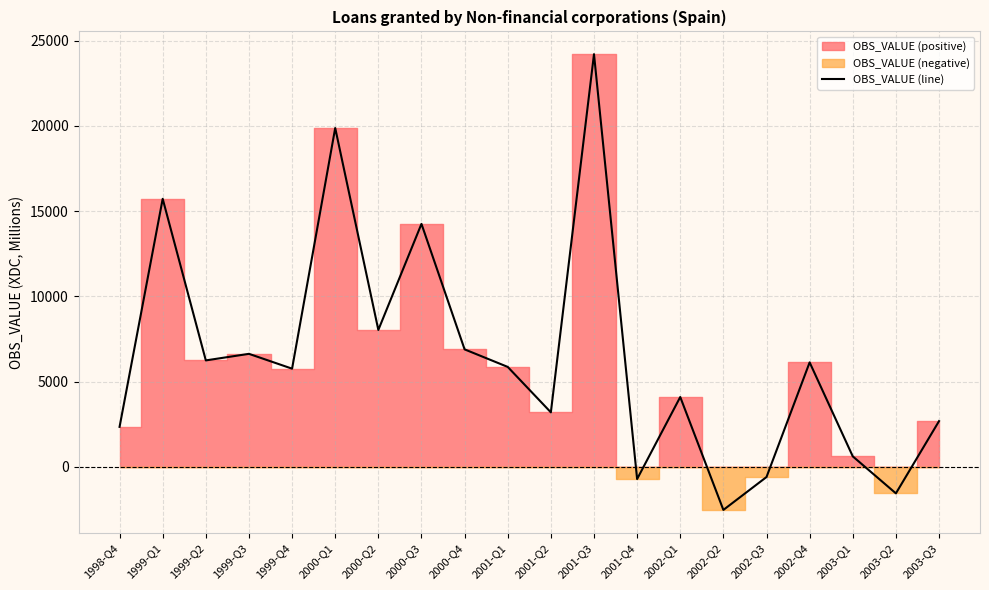

How many series are shown in this chart?

1